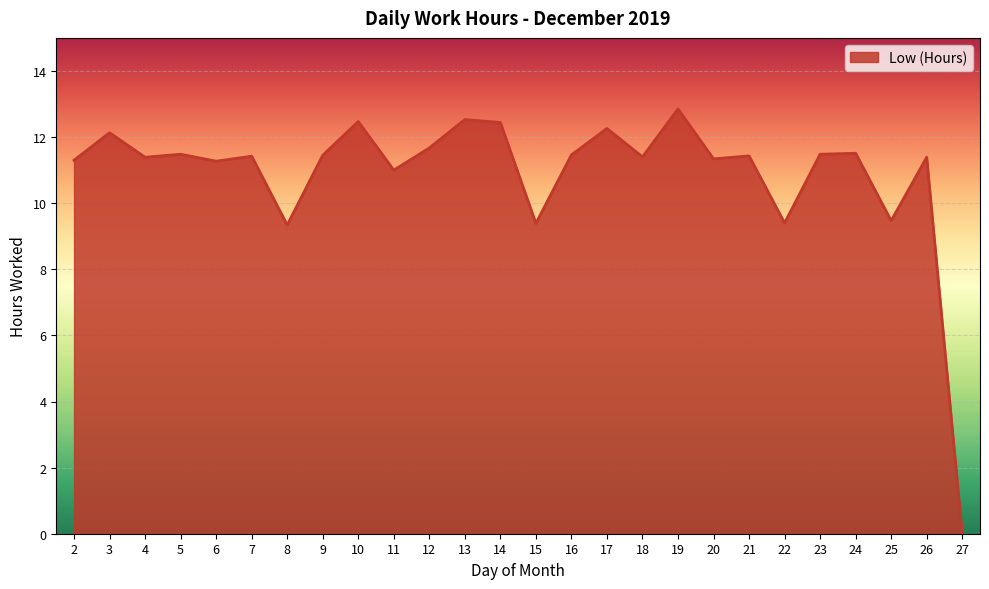

Which category has the lowest value across all series?

27